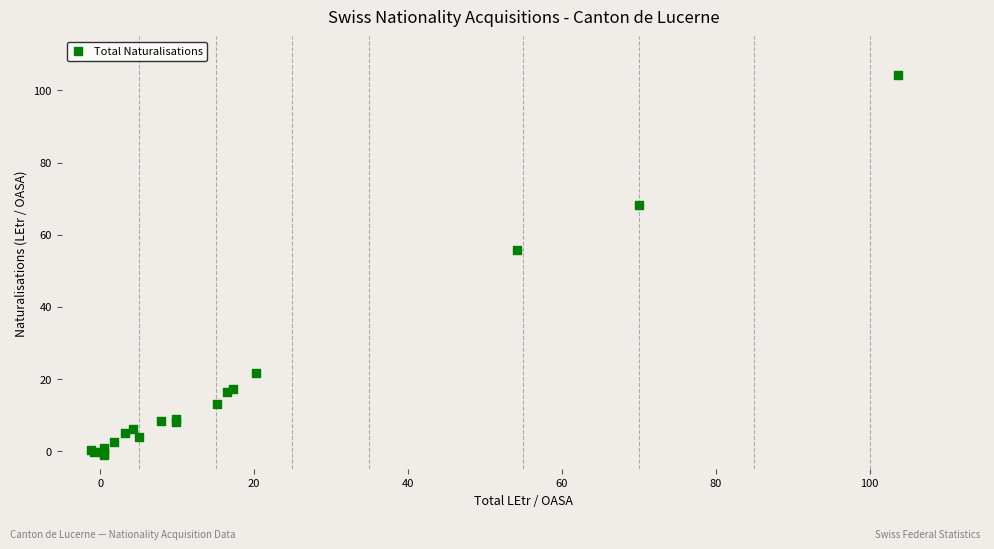

What Y value in the scatter plot is closest to 51?

55.7